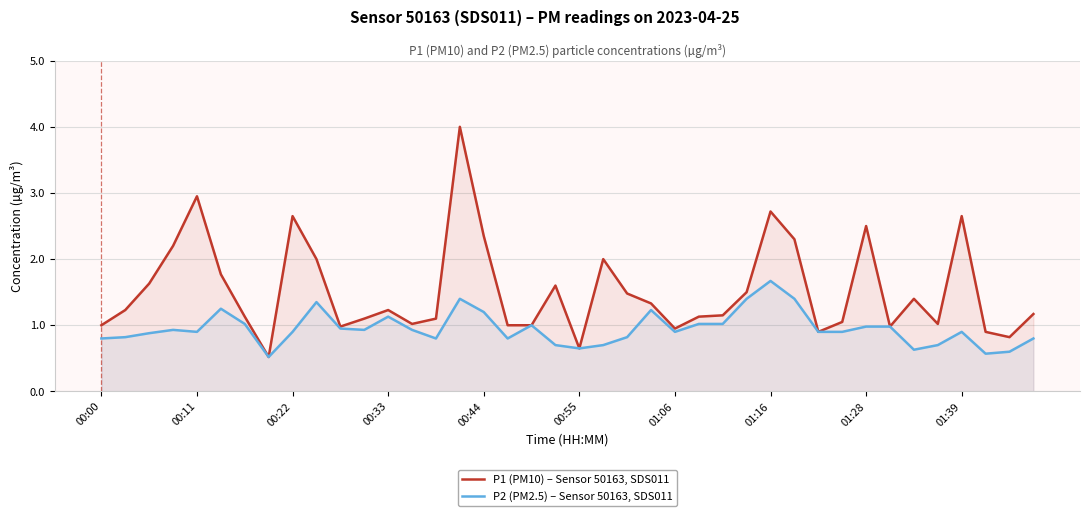

What is the lowest value of the P1 (PM10) – Sensor 50163, SDS011 series?

0.5